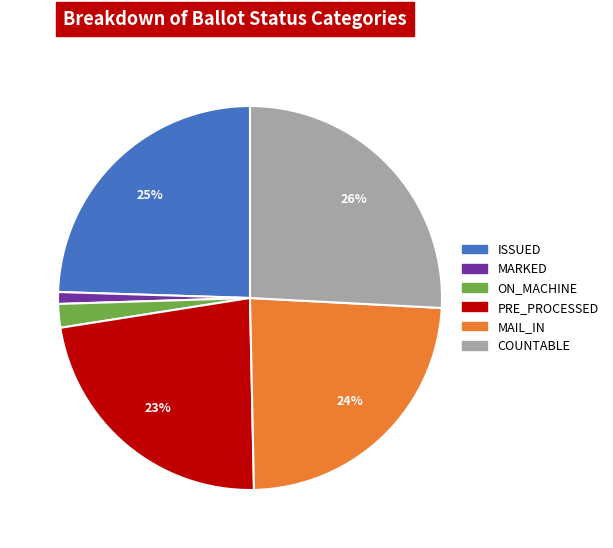

How many slices are in this pie chart?

6